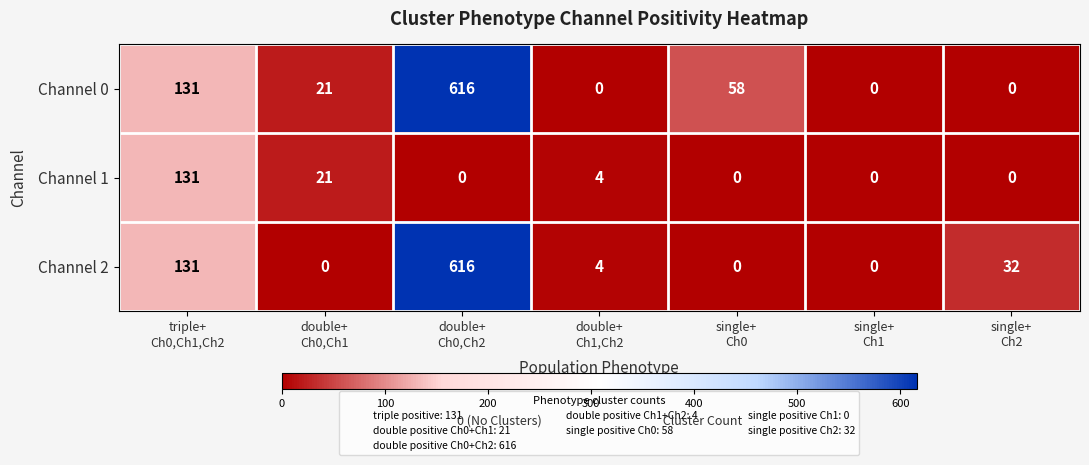

What is the average value of the Channel 1 series?

22